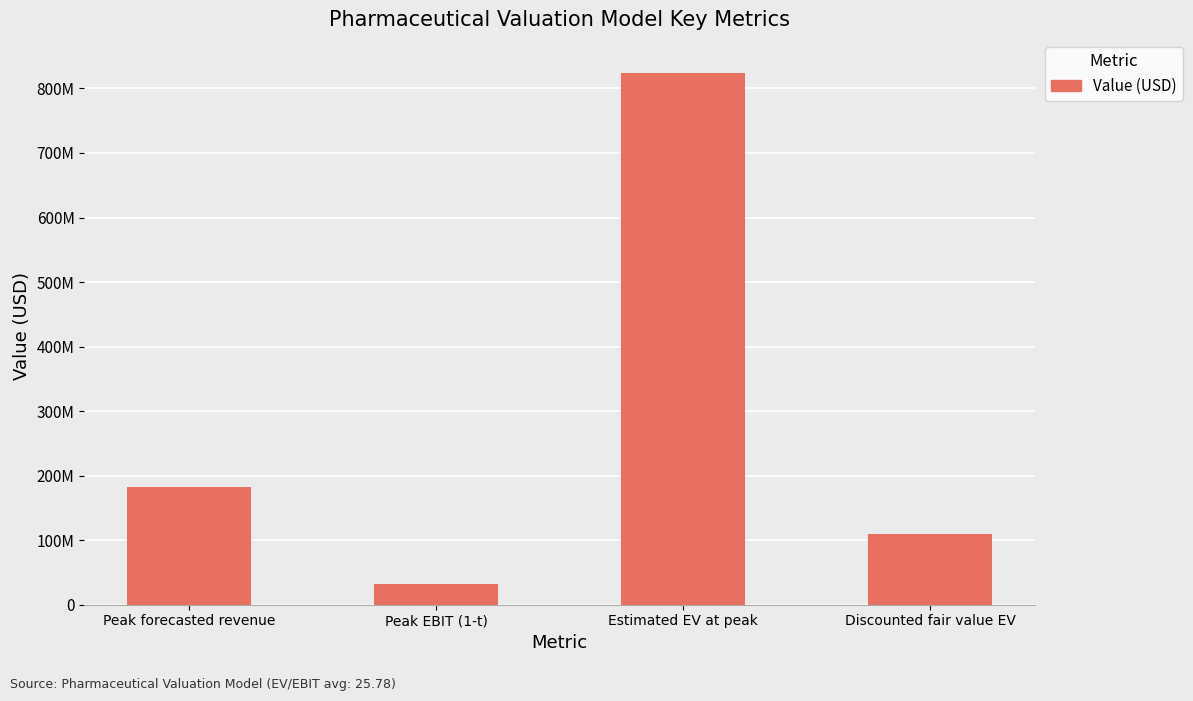

Where does the data first go above 182280000?

Estimated EV at peak